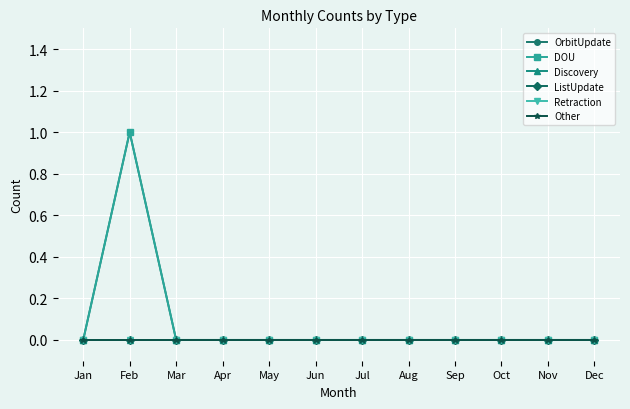

The OrbitUpdate series shows 0 at Apr. True or false?

True